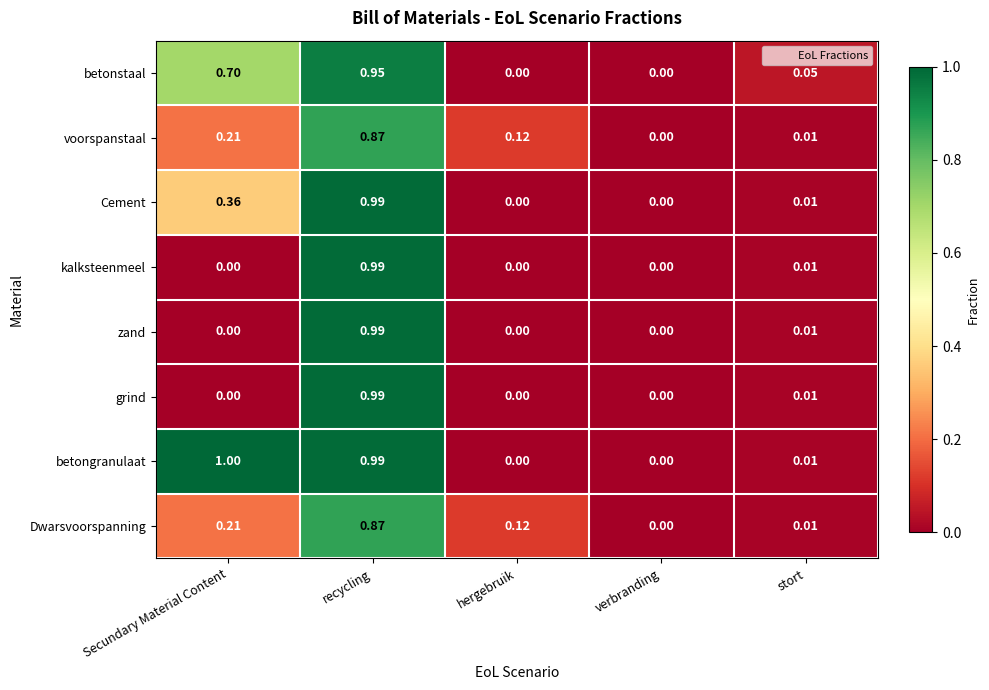

Which series has the largest total across all categories?

betongranulaat